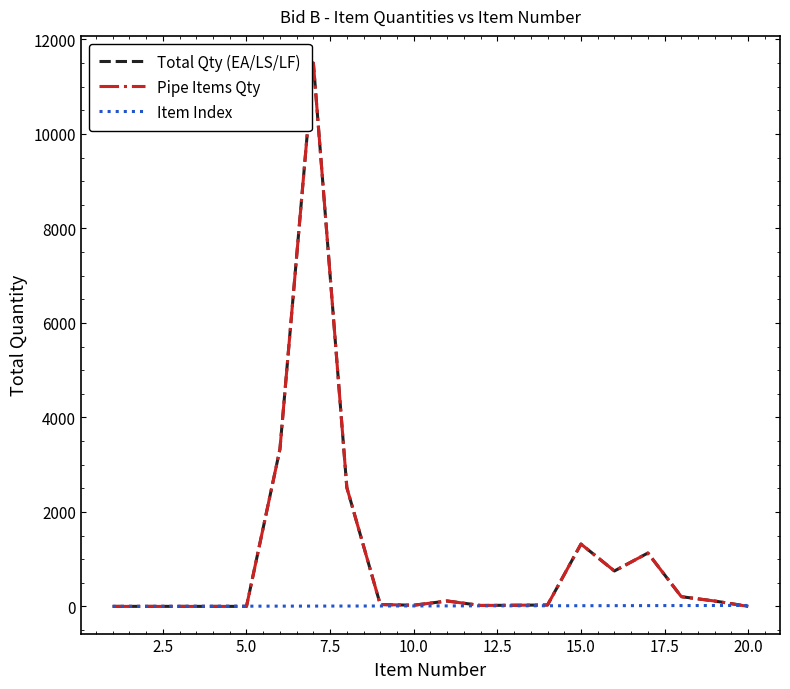

How many lines are shown in the chart?

3